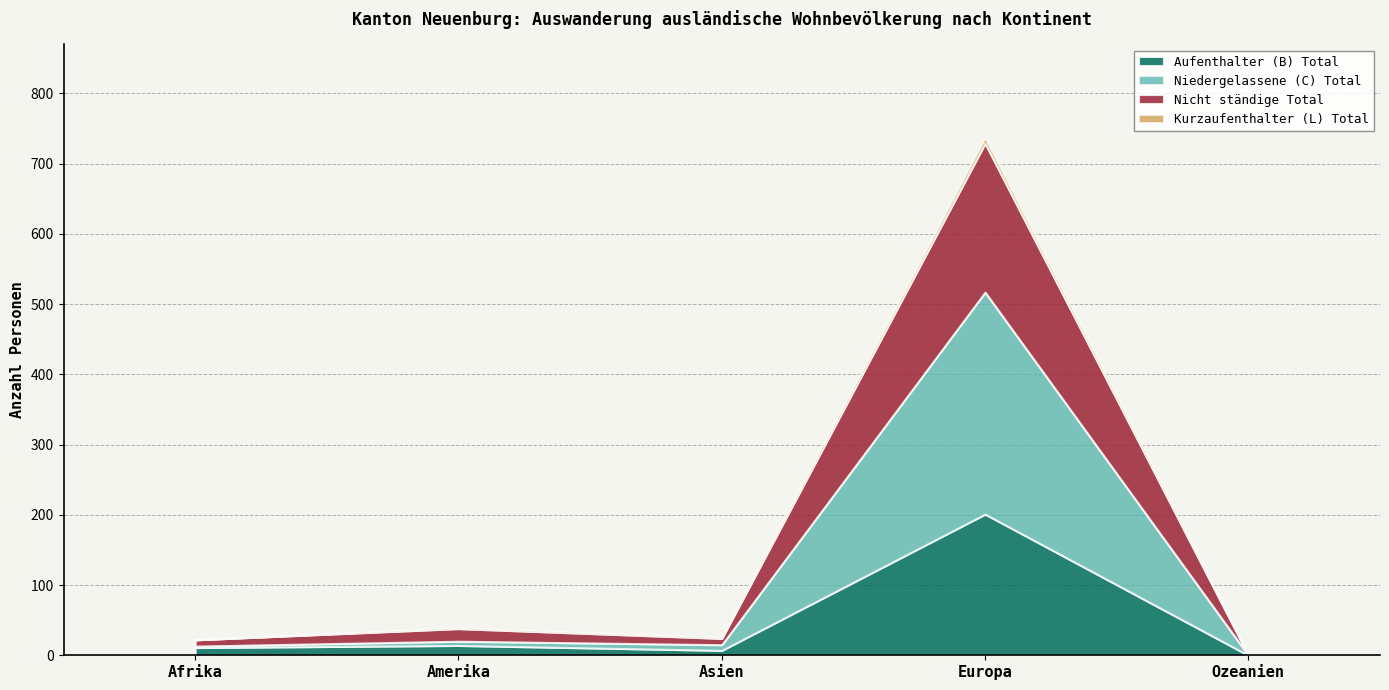

After their last crossing, which series has the higher values: Aufenthalter (B) Total or Nicht ständige Total?

Nicht ständige Total